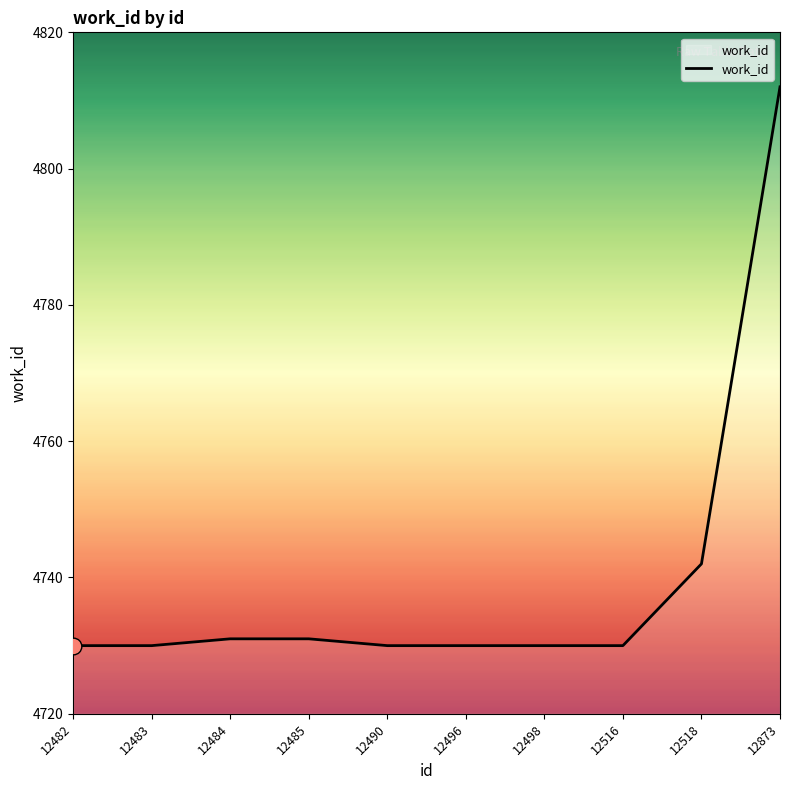

What is the difference between the second highest and second lowest values?

12